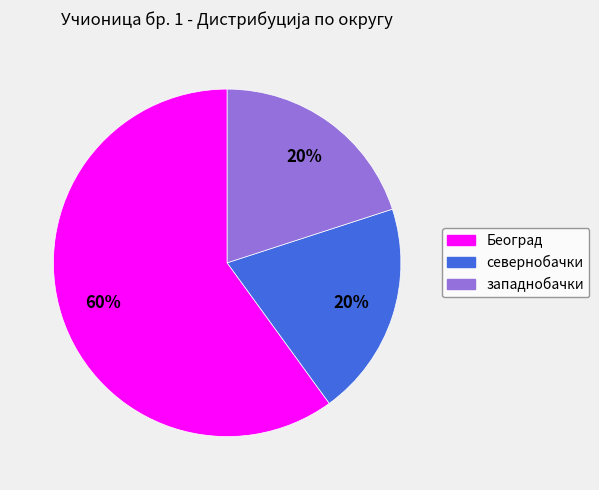

Which slice is the largest?

Београд